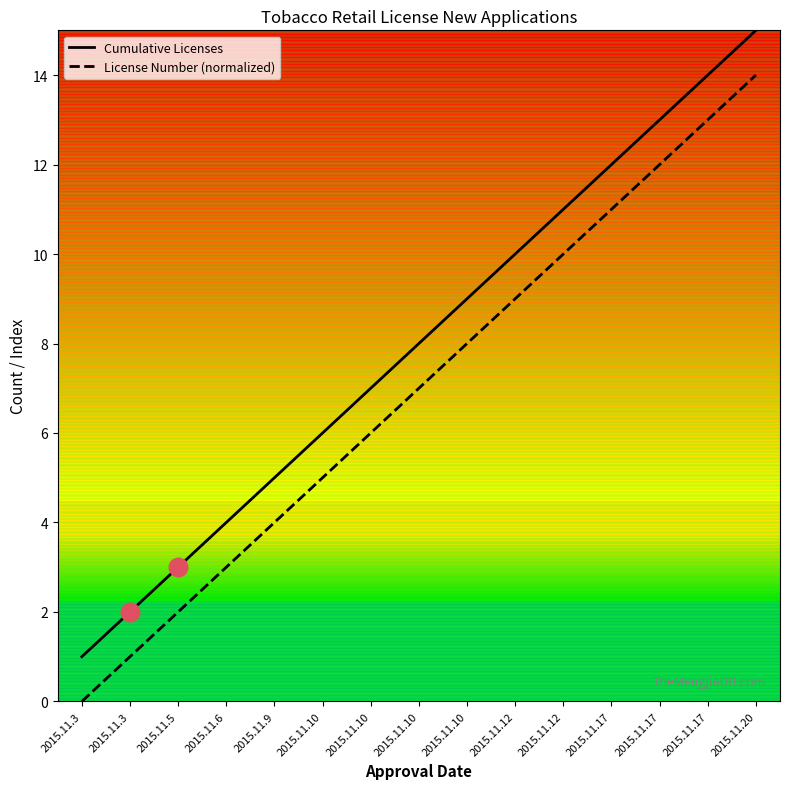

Which series has the largest total across all categories?

Cumulative Licenses